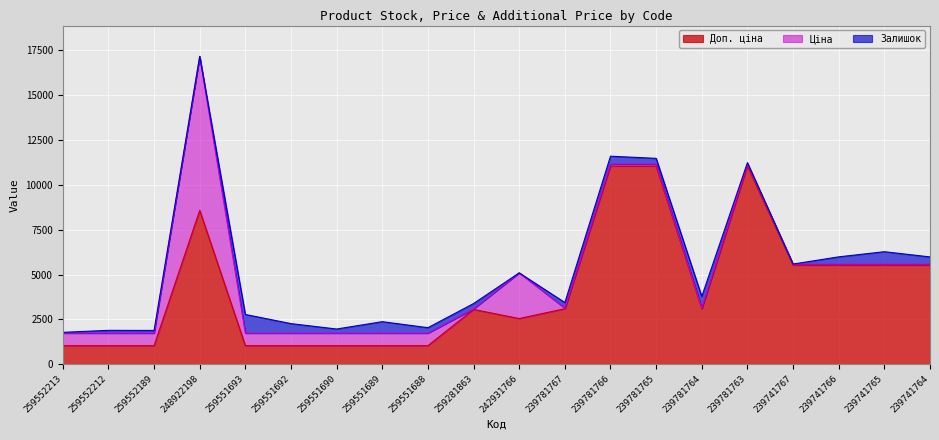

What is the highest value of the Доп. ціна series?

11055.0